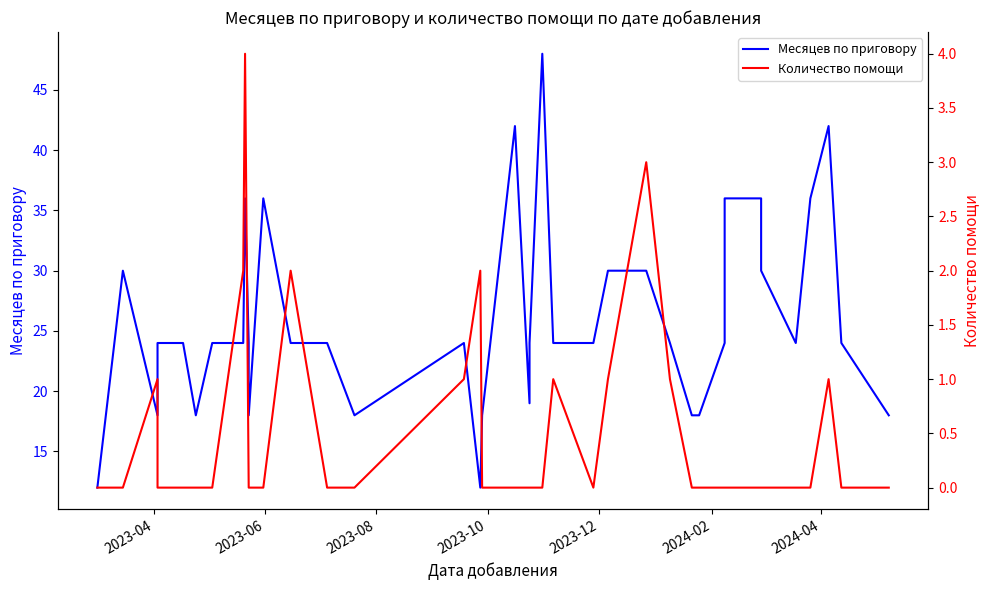

True or false: Количество помощи and Месяцев по приговору intersect in this chart.

False